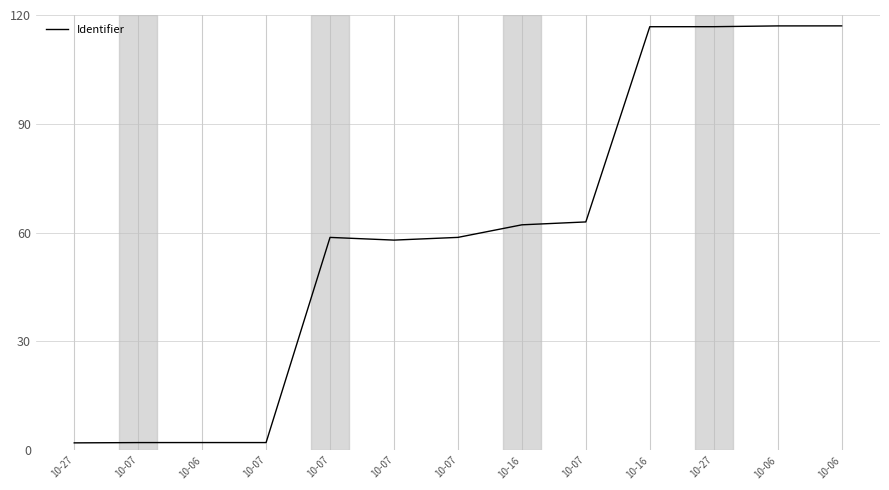

At which category does the chart reach its minimum across all series?

10-27